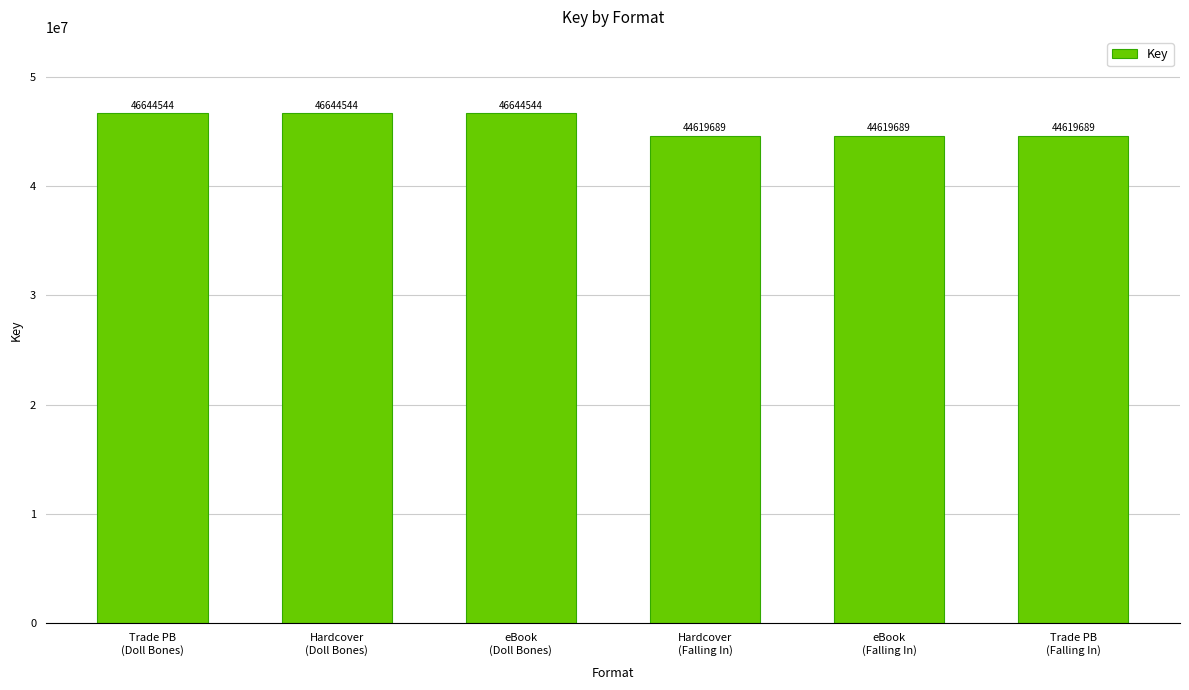

How many values are between 44619689 and 46644544?

6